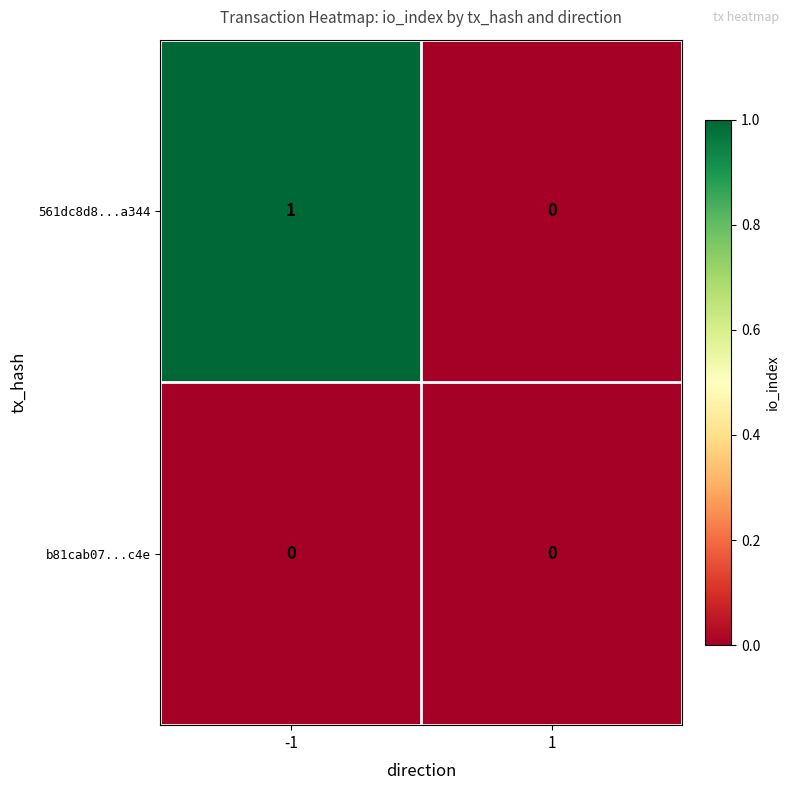

Which series has the widest spread of values?

561dc8d8...a344